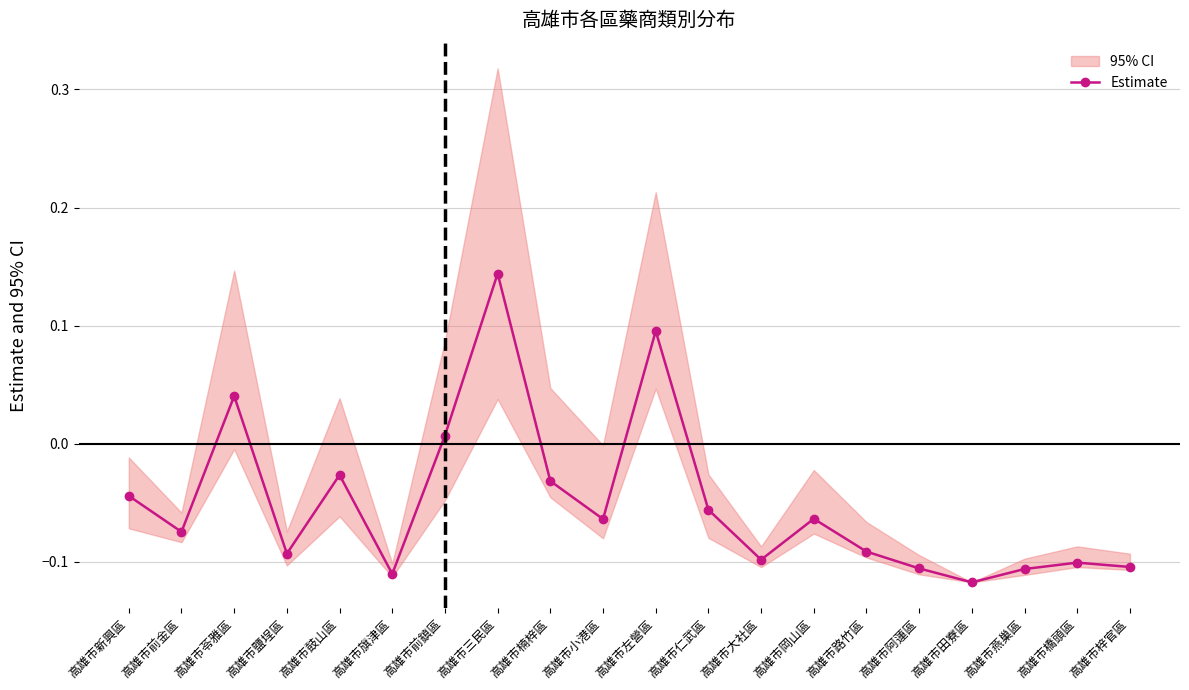

How many data points are above 0?

4